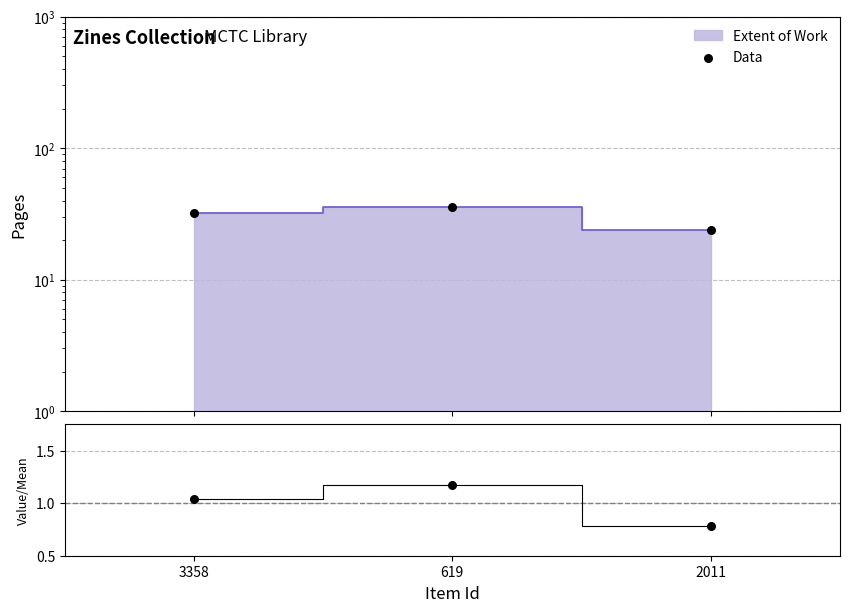

Approximately how many times larger is the value at 619 compared to 2011?

1.5